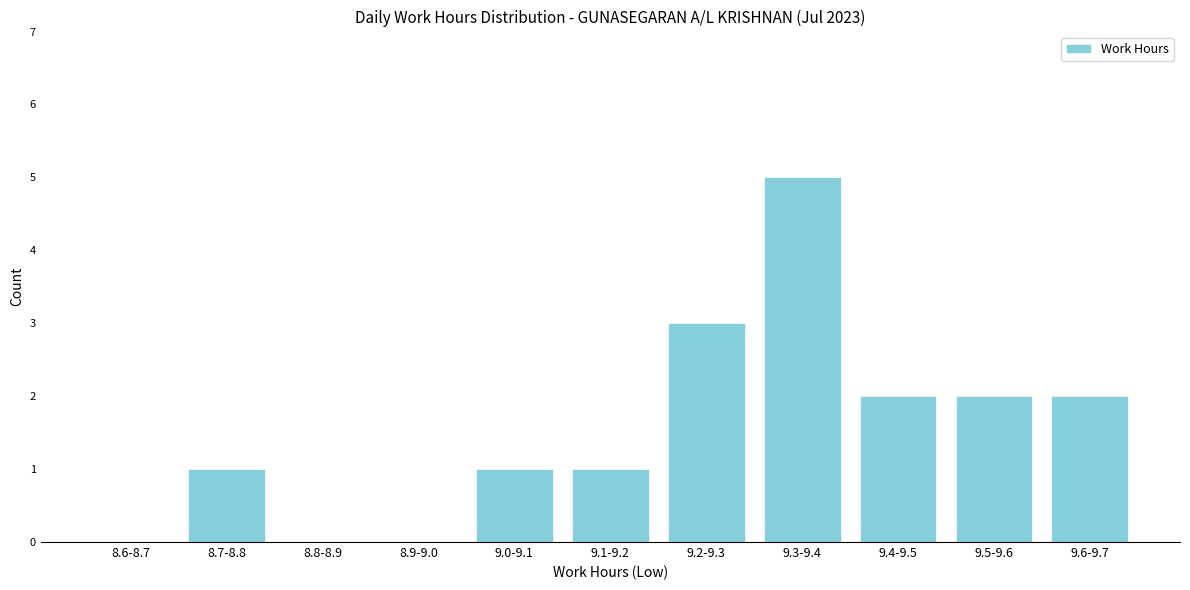

Reading left to right, transcribe all the data shown in this chart.

8.6-8.7=0	8.7-8.8=1	8.8-8.9=0	8.9-9.0=0	9.0-9.1=1	9.1-9.2=1	9.2-9.3=3	9.3-9.4=5	9.4-9.5=2	9.5-9.6=2	9.6-9.7=2